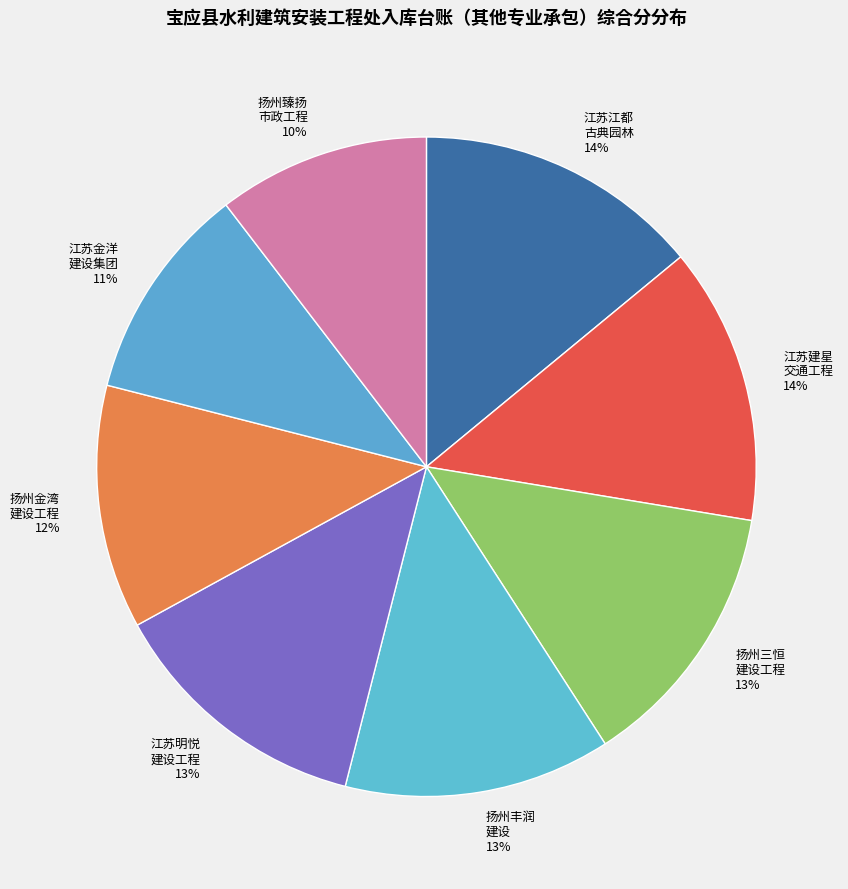

To the nearest percent, what portion does 江苏江都 古典园林 14% represent?

14%